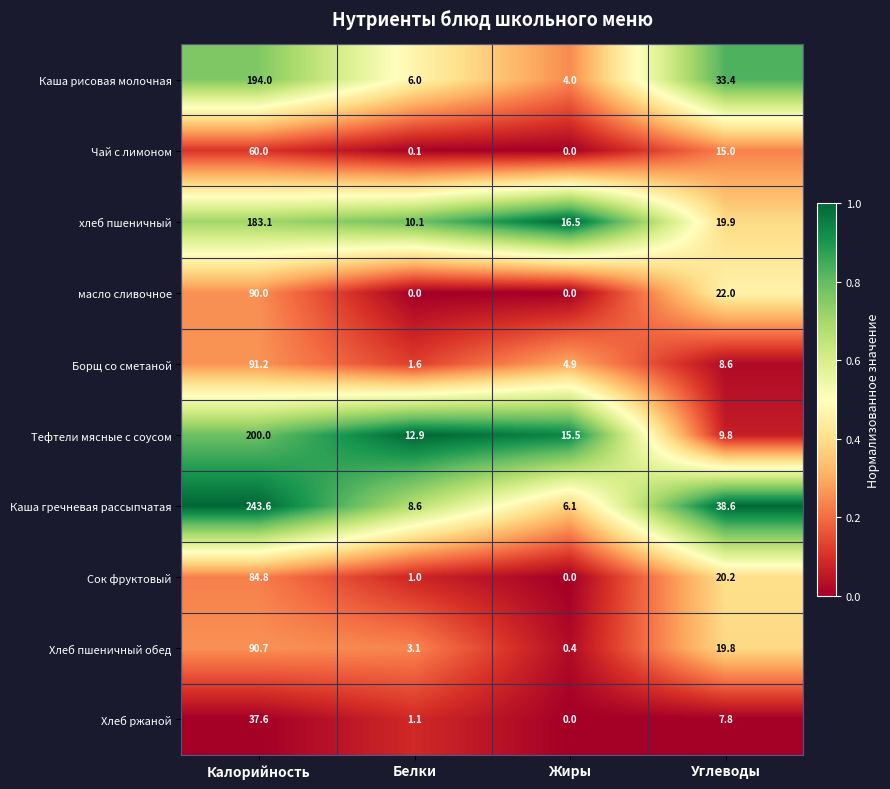

What is the average value of the Каша рисовая молочная series?

59.4